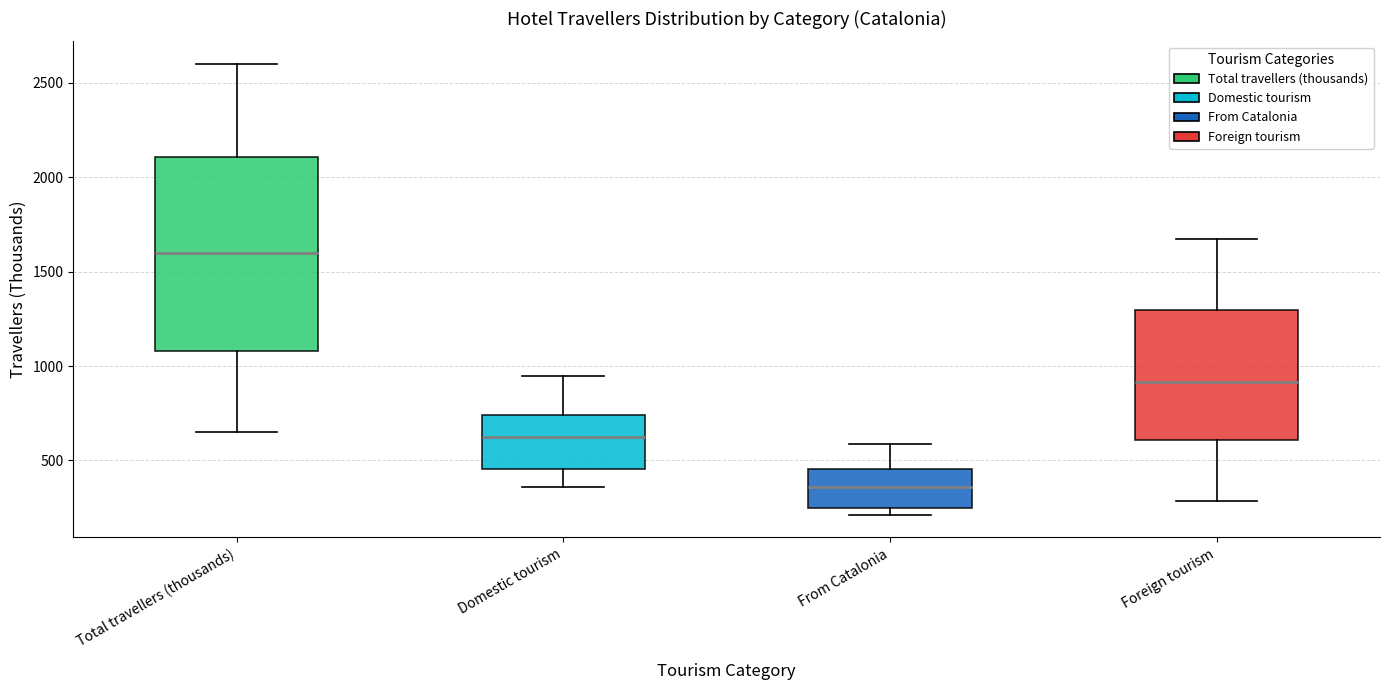

Where does the upper whisker of the box for From Catalonia end on the y-axis? The values are not printed on the chart, so give them approximately, as read against the axis.

600